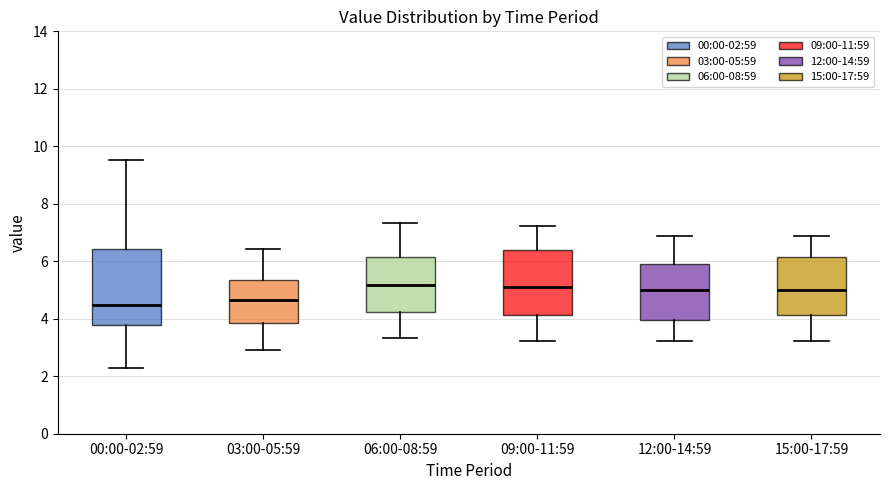

Where is the upper edge of the box for 12:00-14:59 on the y-axis? The values are not printed on the chart, so give them approximately, as read against the axis.

5.8